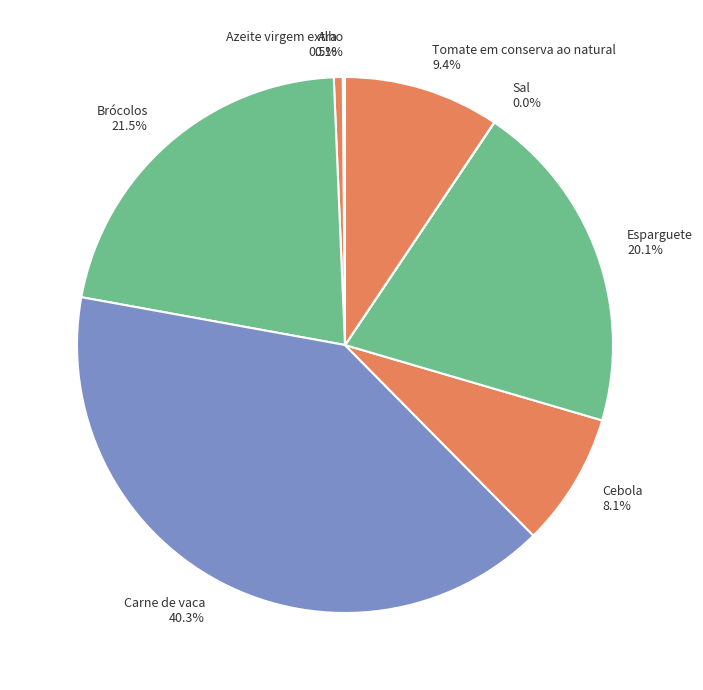

Approximately how many times larger is the value at Brócolos compared to Tomate em conserva ao natural?

2.3